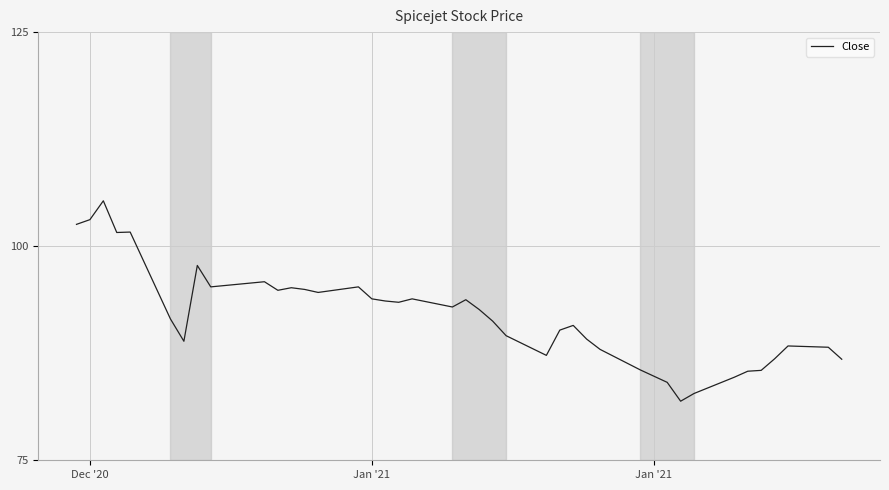

Does the chart display data point markers on the line(s)?

No